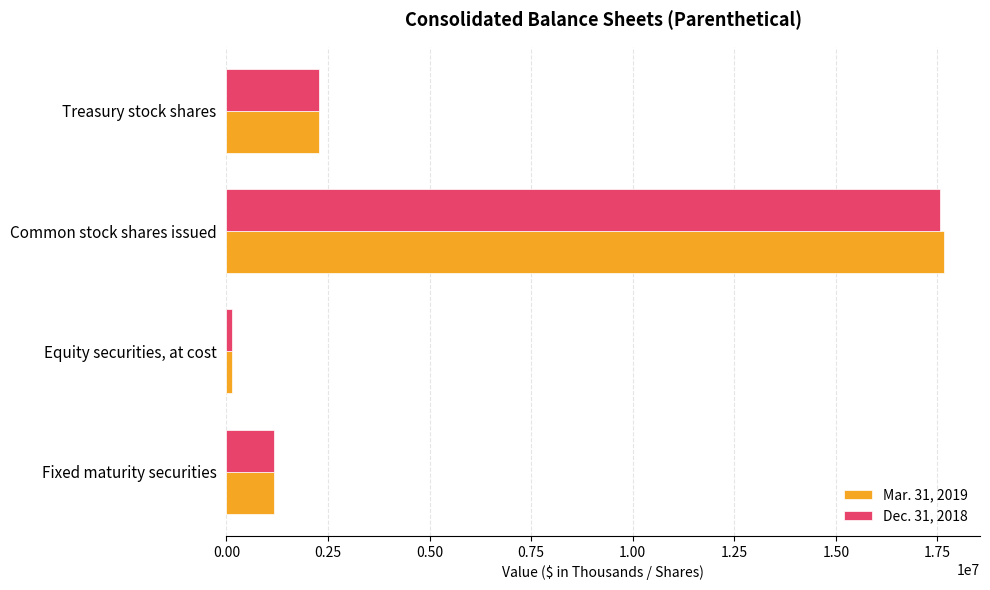

Which series changed the most between Fixed maturity securities and Common stock shares issued?

Mar. 31, 2019